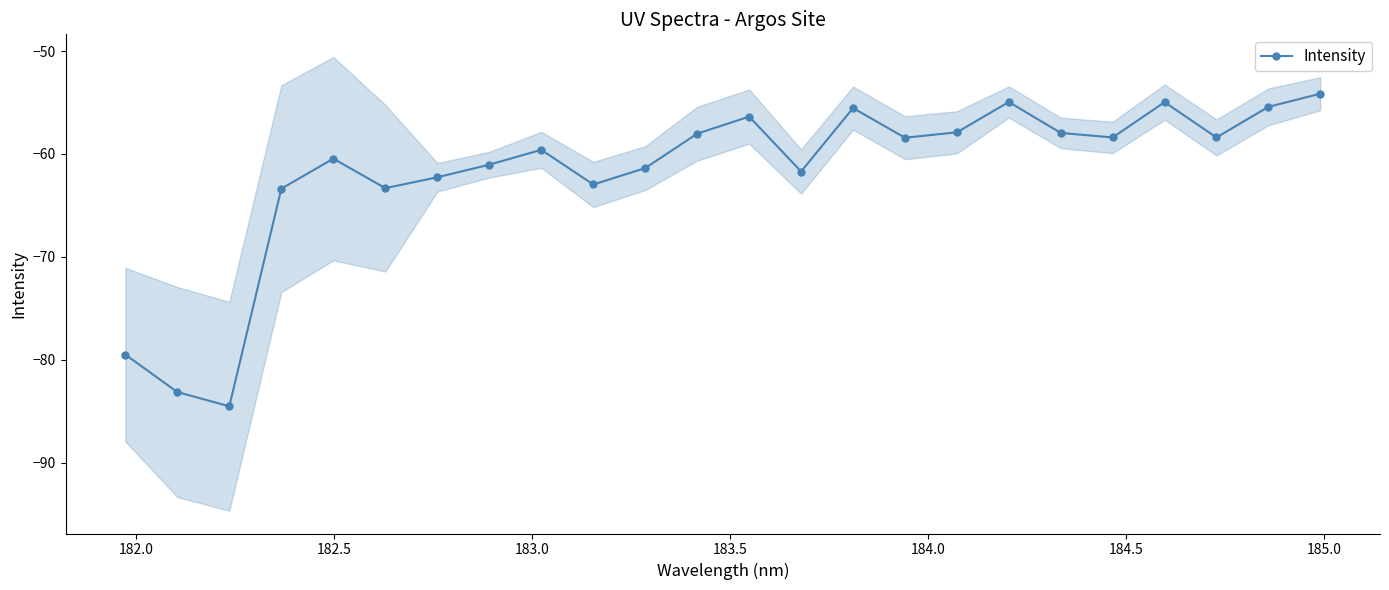

What is the value of the Intensity point at the 24th from the left?

-54.1